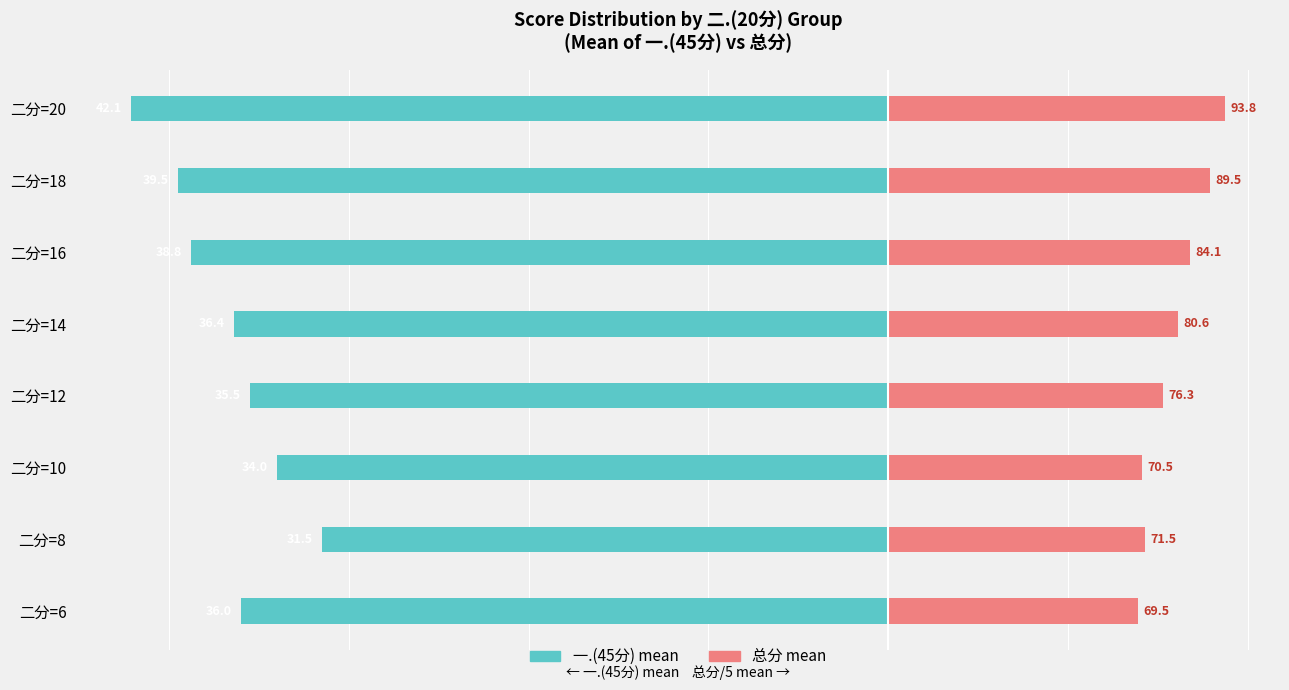

What is the minimum value shown in the chart?

-42.1